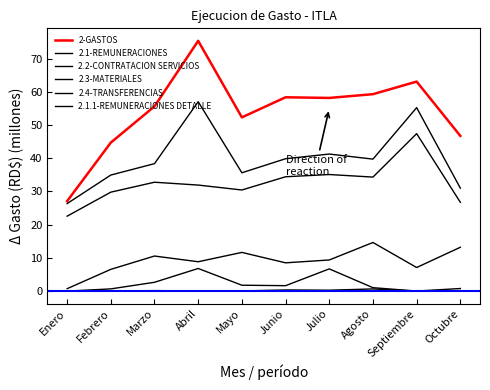

True or false: 2.1-REMUNERACIONES and 2.1.1-REMUNERACIONES DETALLE intersect in this chart.

False